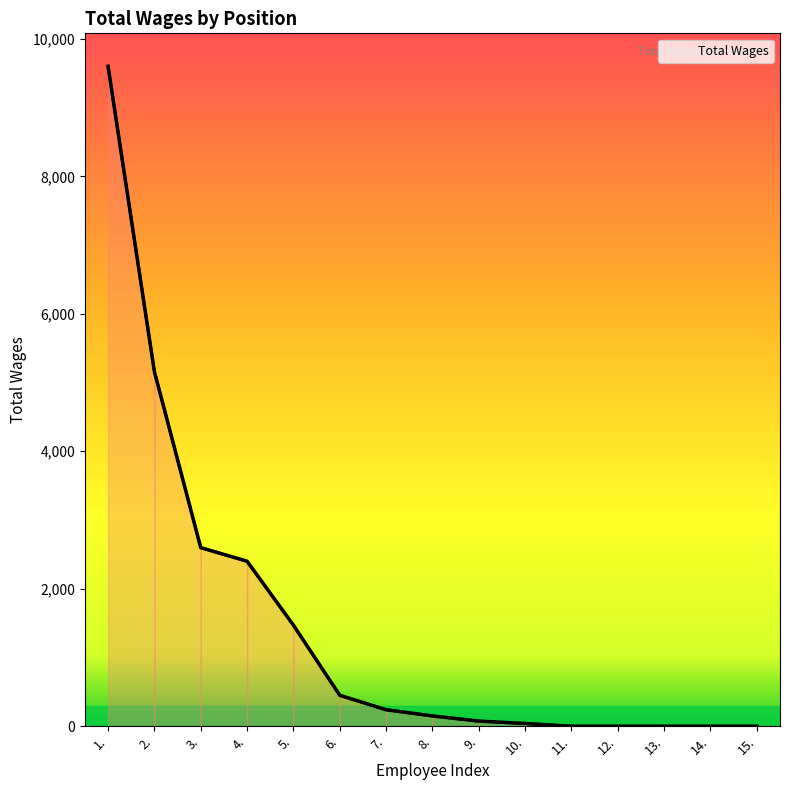

What is the sum of all values?

22181